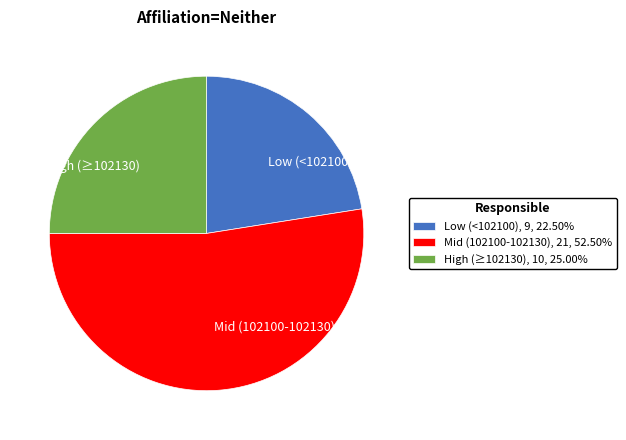

Is the sum of Mid (102100-102130) and Low (<102100) greater than half?

Yes